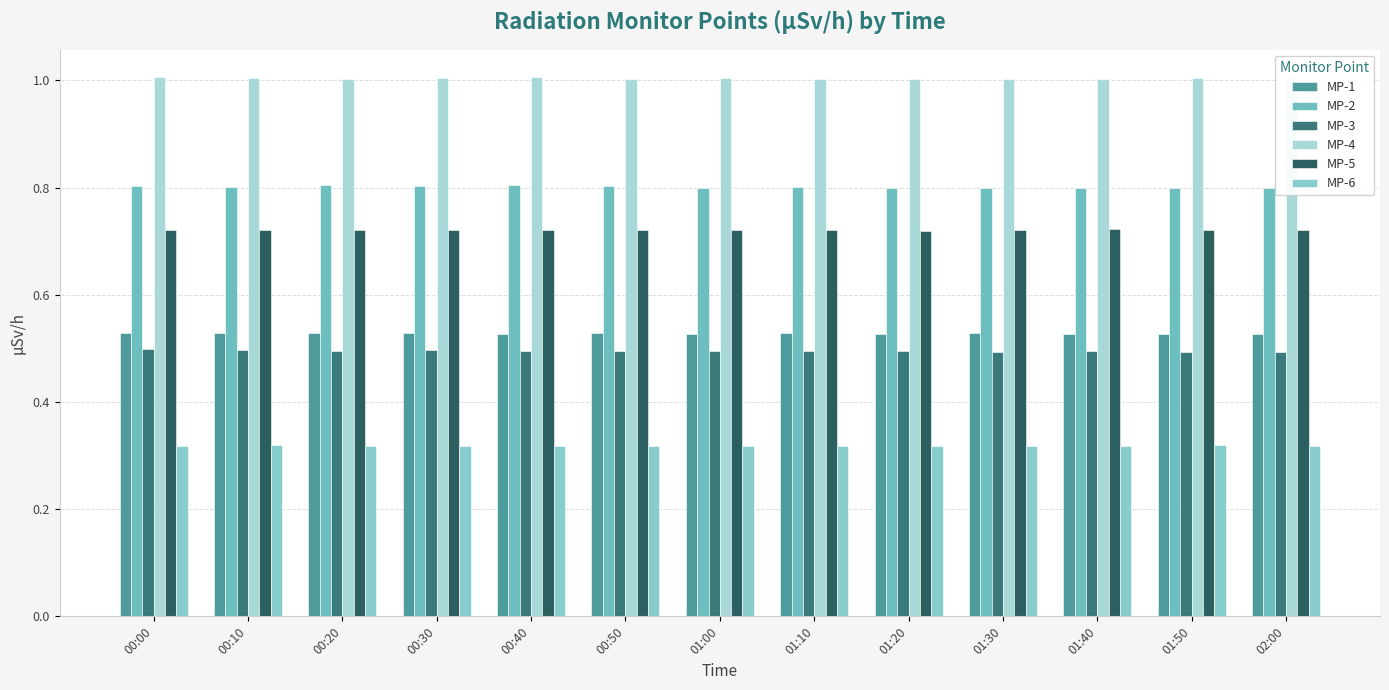

How many data points does each series have?

13